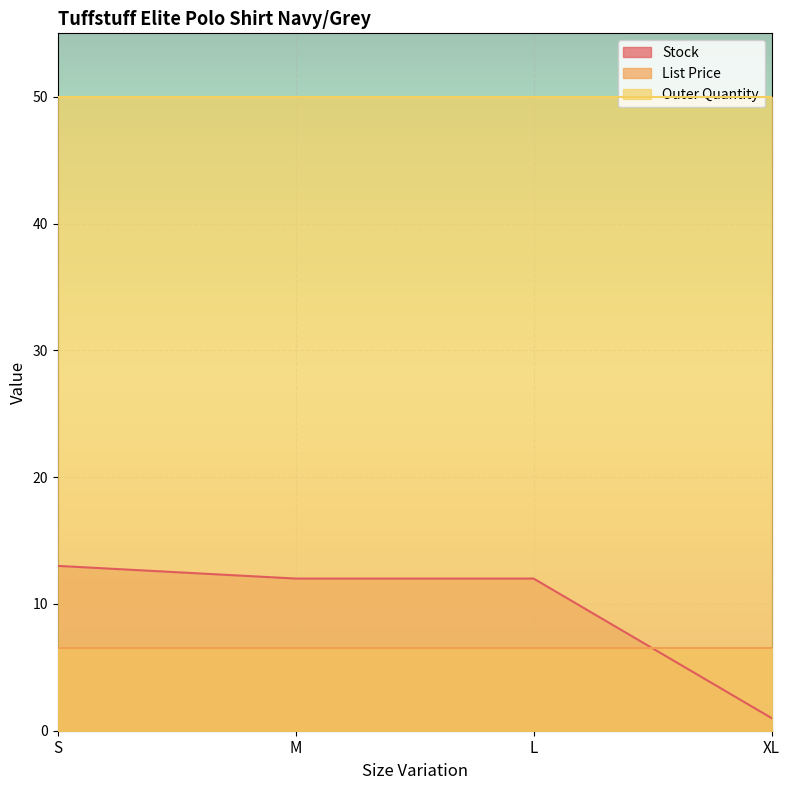

Between XL and M, which is larger?

M